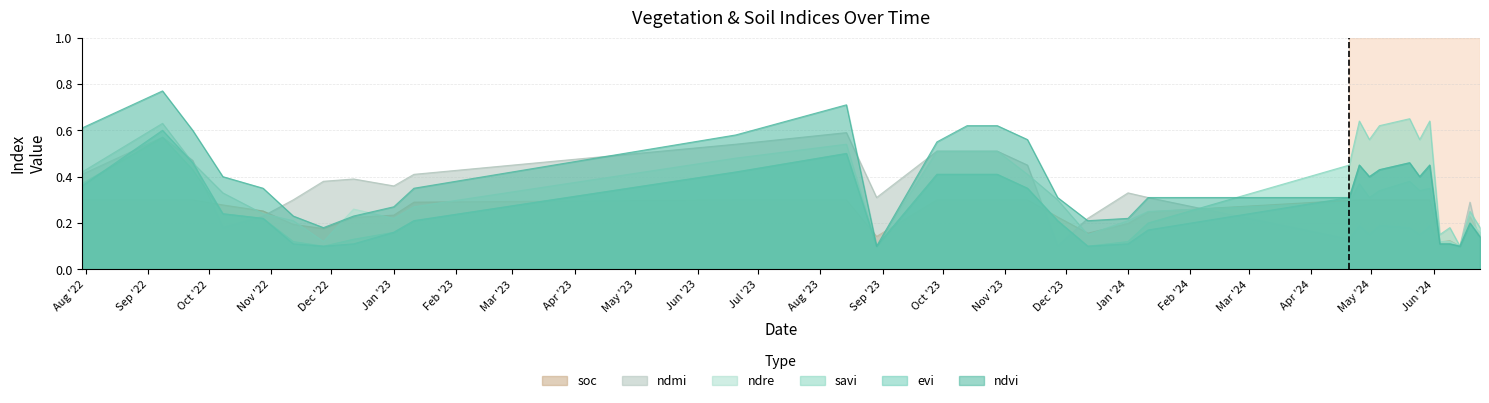

At which label is ndmi closest to 0?

27-11-2023